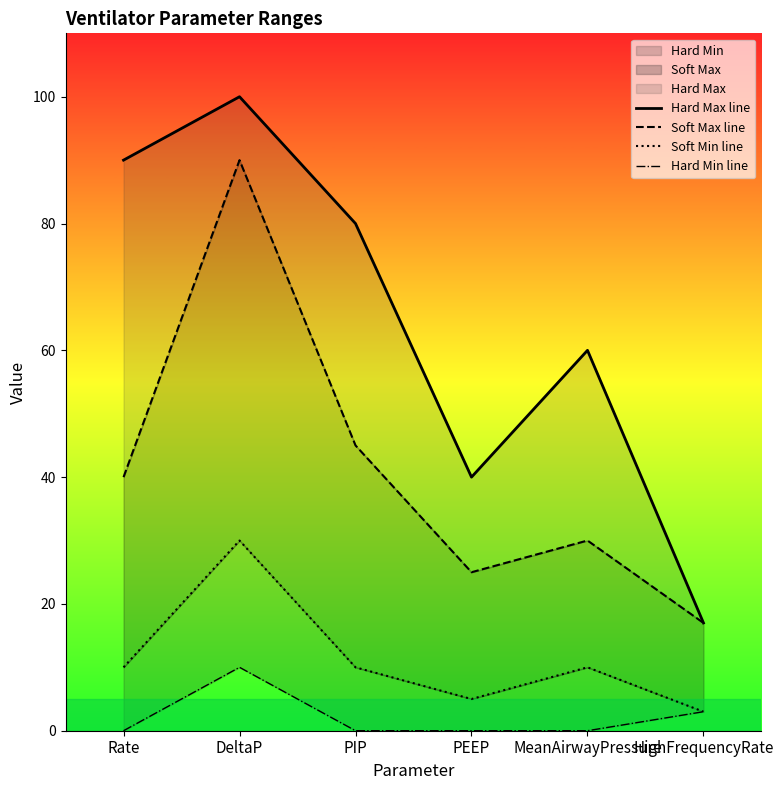

Which label corresponds to the smallest value in the chart?

Rate